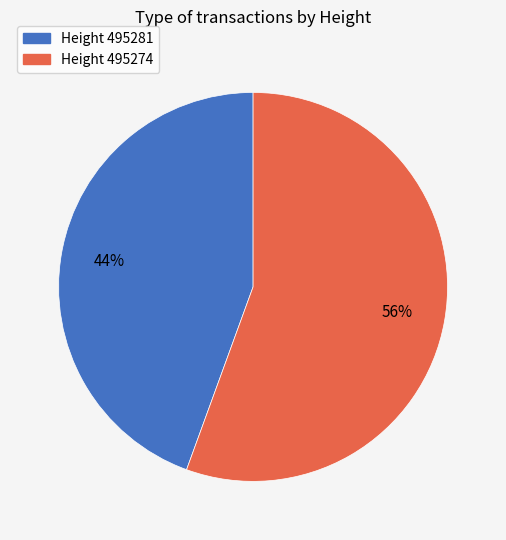

Does any single category account for the majority?

Yes